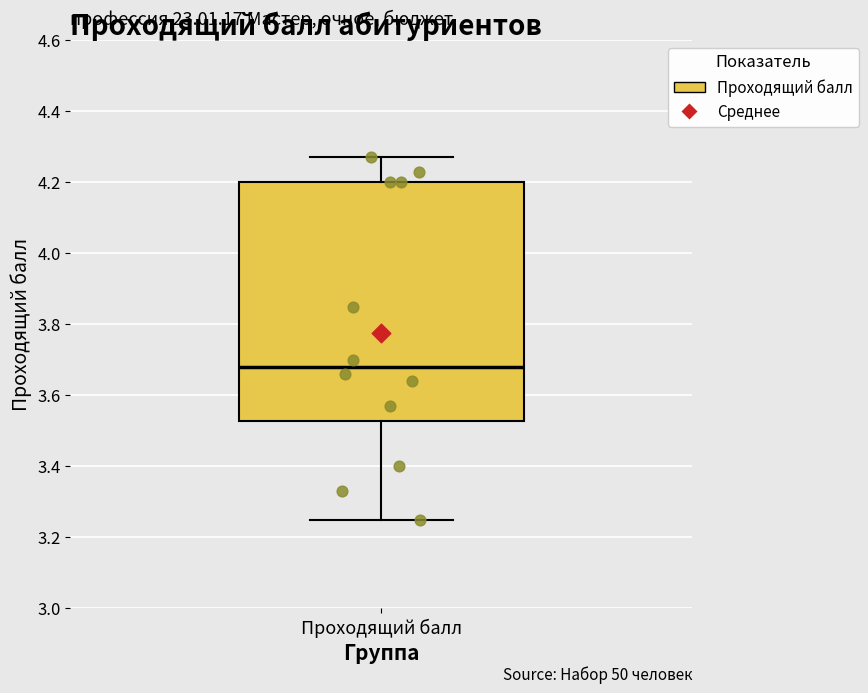

Read this box plot against the y-axis: the position of the median line, the range covered by the box, and the ends of both whiskers. The values are not printed on the chart, so give them approximately, as read against the axis.

median 3.68, box 3.52 to 4.20, whiskers 3.26 to 4.28